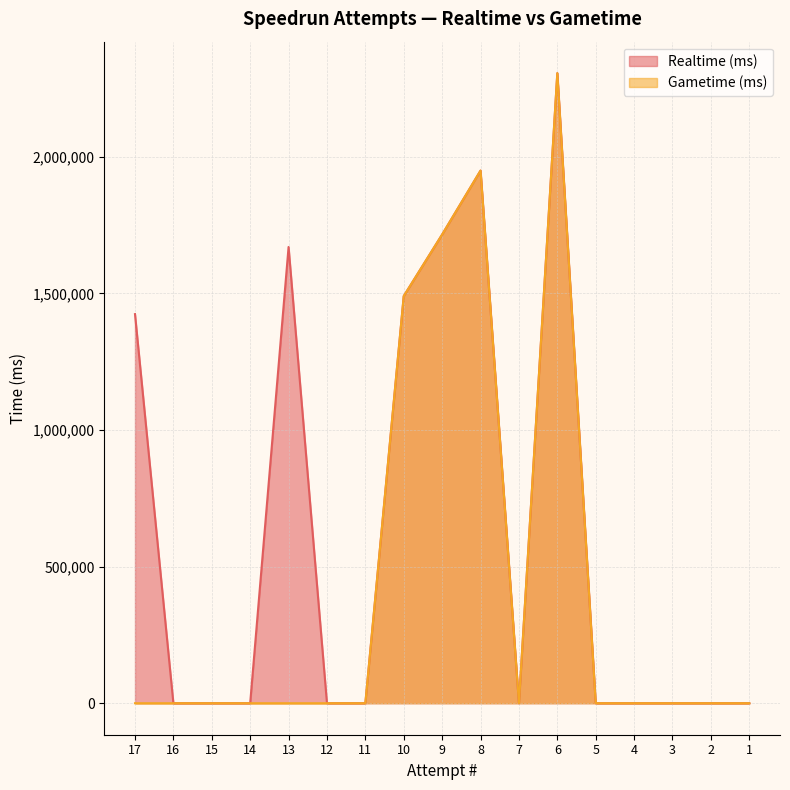

Which series has the largest total across all categories?

Realtime (ms)